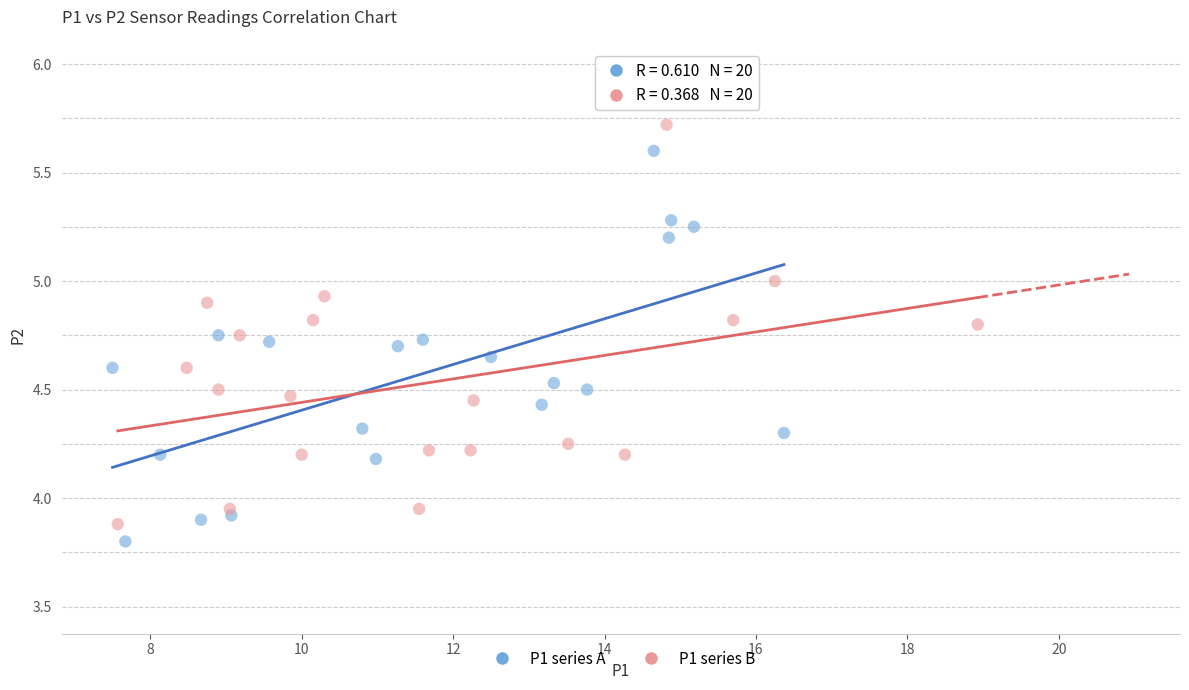

Which series reaches the maximum Y coordinate?

P1 series B